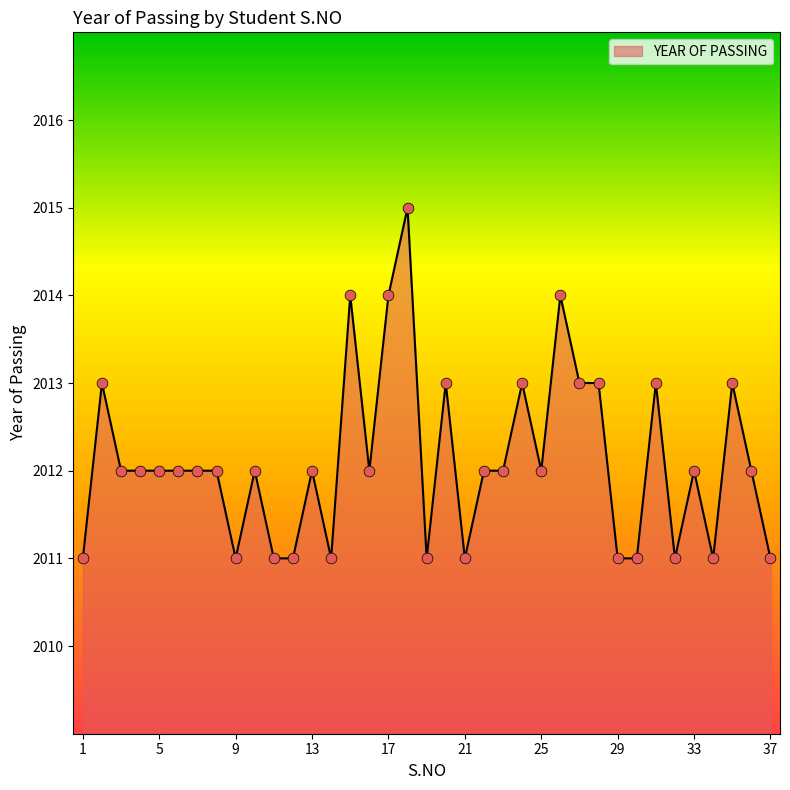

What is the difference between the maximum and minimum values?

4